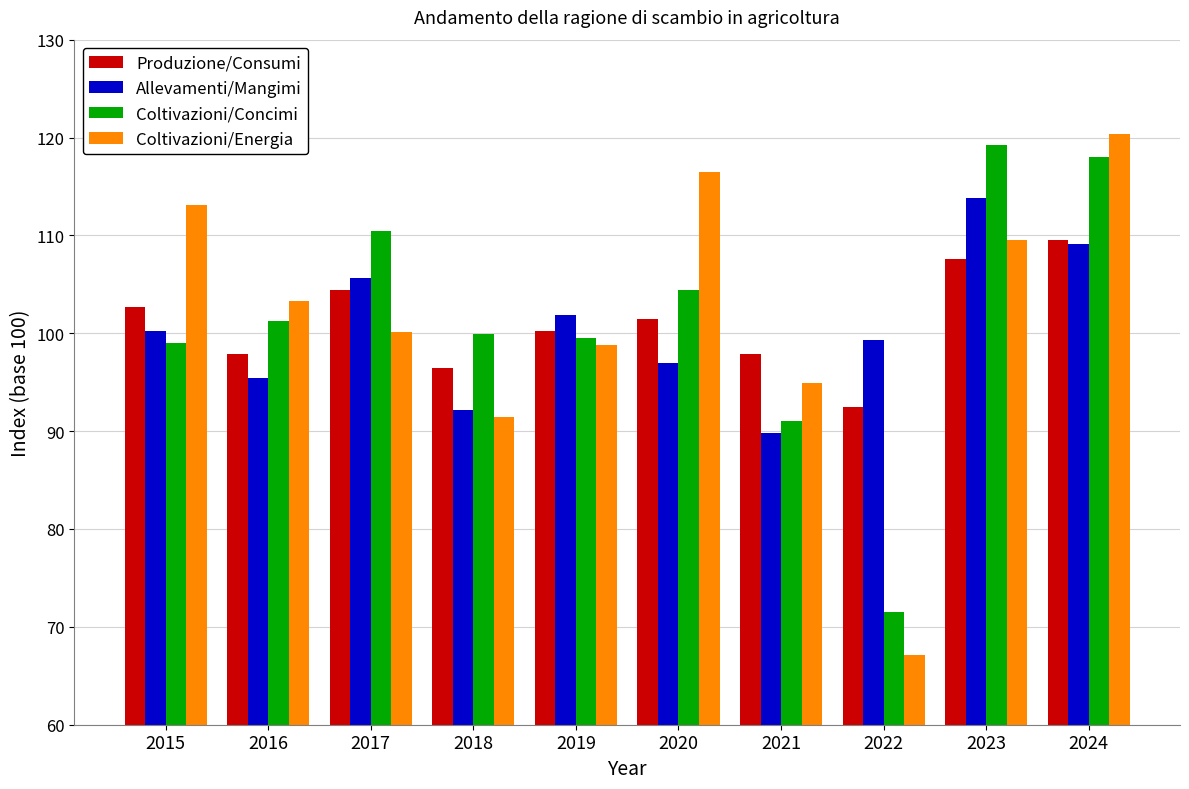

Does the chart contain any negative values?

No